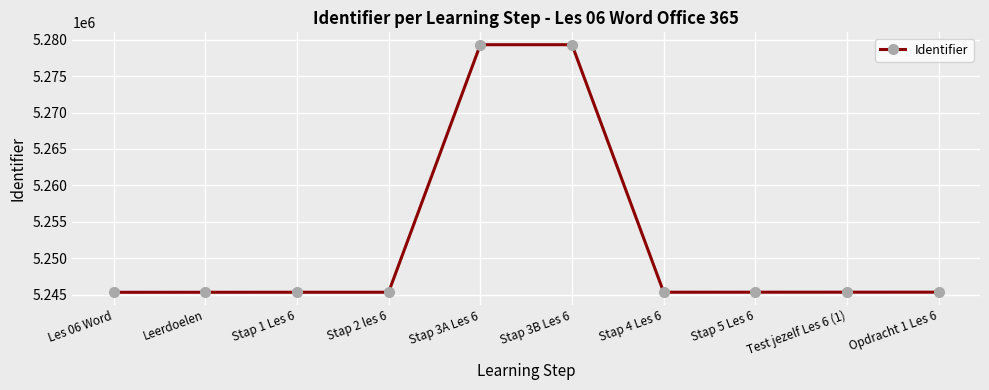

The value at Stap 2 les 6 is 5245312. True or false?

True